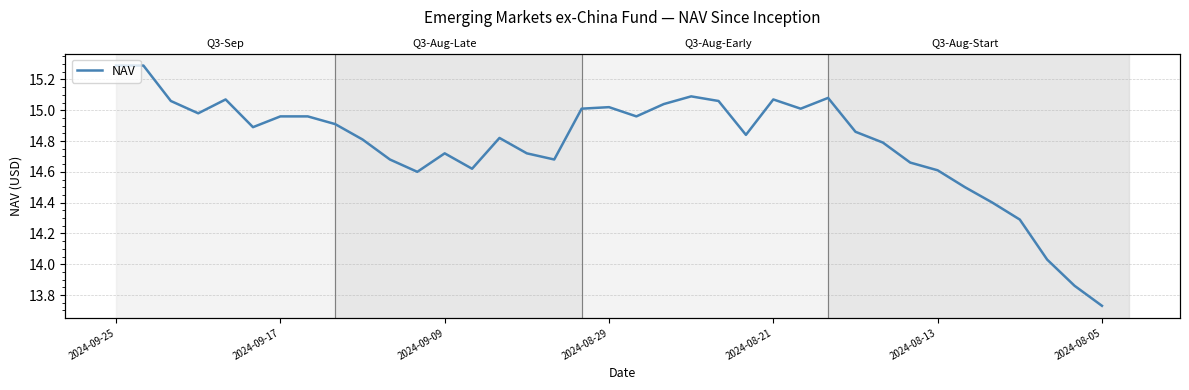

Where does the data first go above 14?

2024-09-25